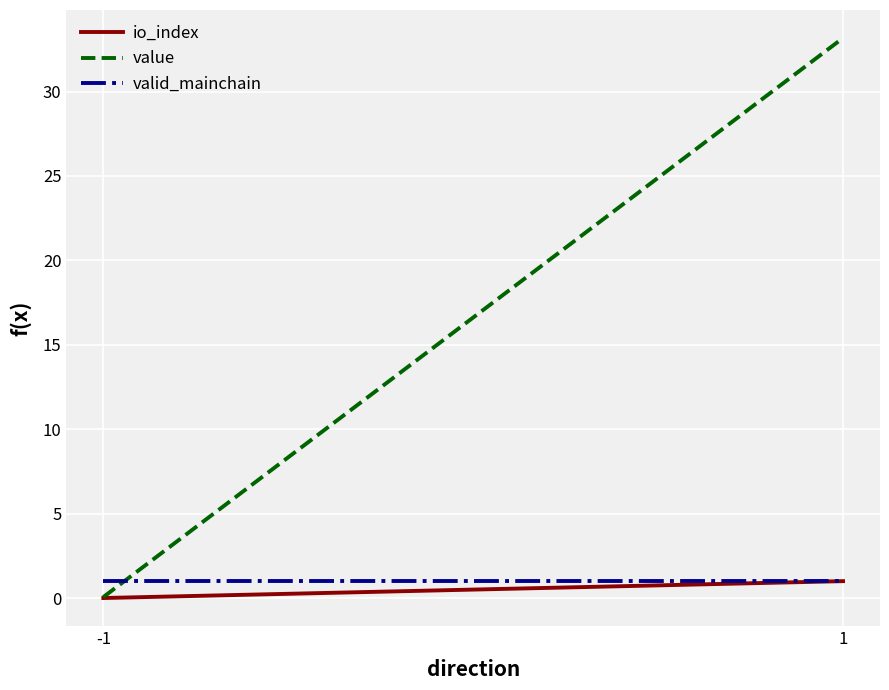

What is the minimum value for valid_mainchain?

1.0